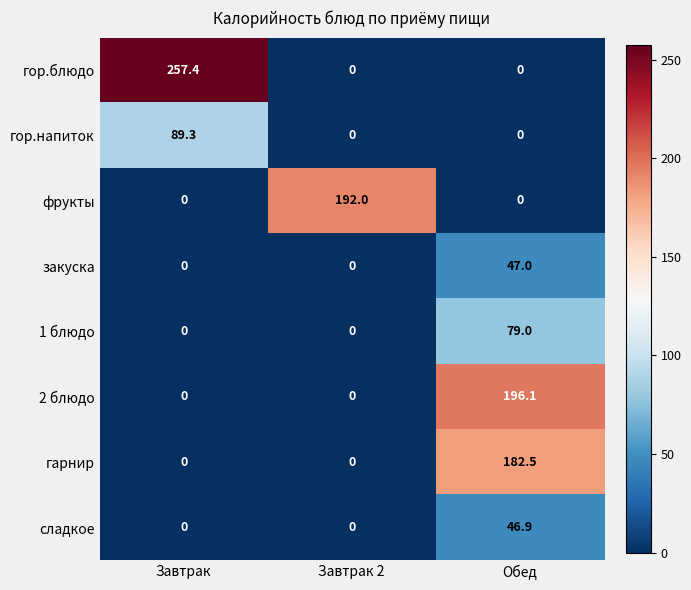

Reading left to right, what are all the values shown in this chart?

гор.блюдо: Завтрак=257.4	Завтрак 2=0.0	Обед=0.0
гор.напиток: Завтрак=89.3	Завтрак 2=0.0	Обед=0.0
фрукты: Завтрак=0.0	Завтрак 2=192.0	Обед=0.0
закуска: Завтрак=0.0	Завтрак 2=0.0	Обед=47.0
1 блюдо: Завтрак=0.0	Завтрак 2=0.0	Обед=79.0
2 блюдо: Завтрак=0.0	Завтрак 2=0.0	Обед=196.1
гарнир: Завтрак=0.0	Завтрак 2=0.0	Обед=182.5
сладкое: Завтрак=0.0	Завтрак 2=0.0	Обед=46.9